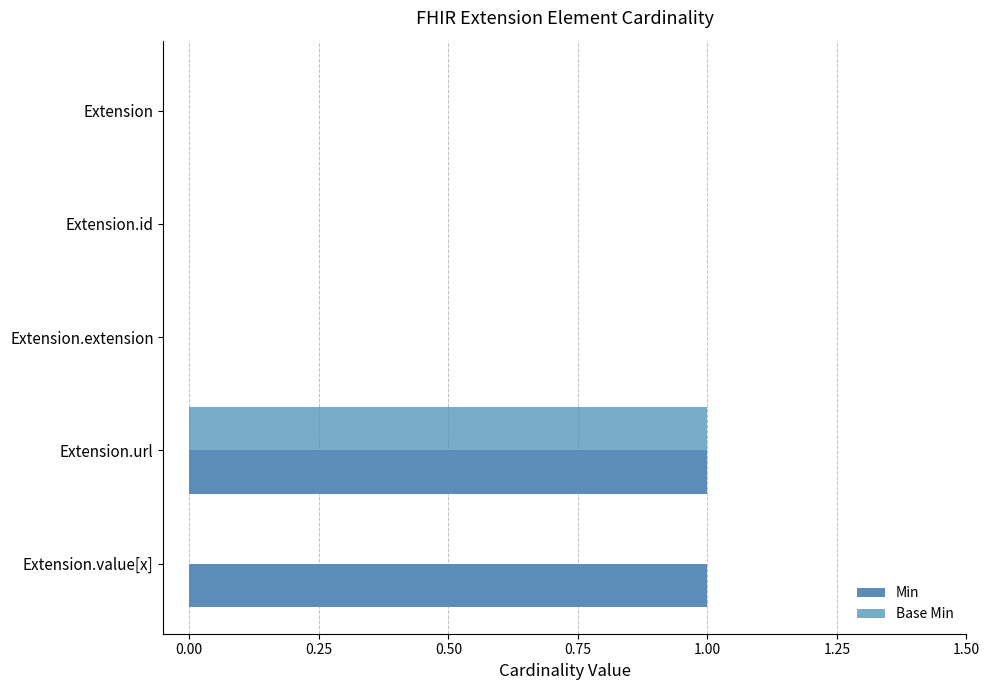

How many distinct data groups are displayed?

2